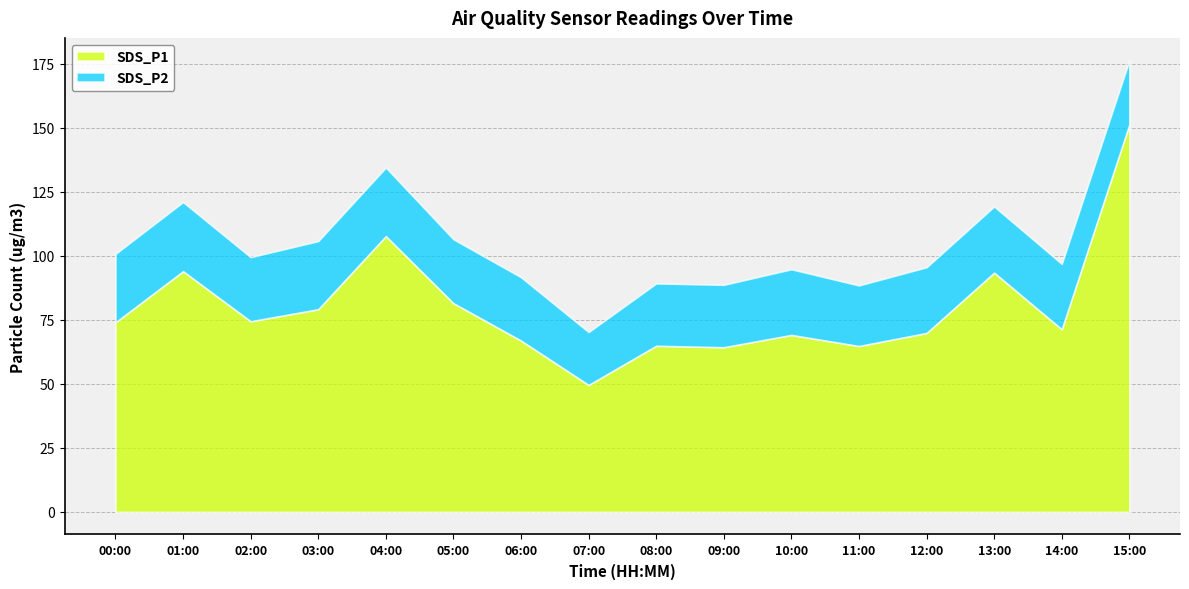

True or false: SDS_P2 has a value of 24.4 at 08:00.

True